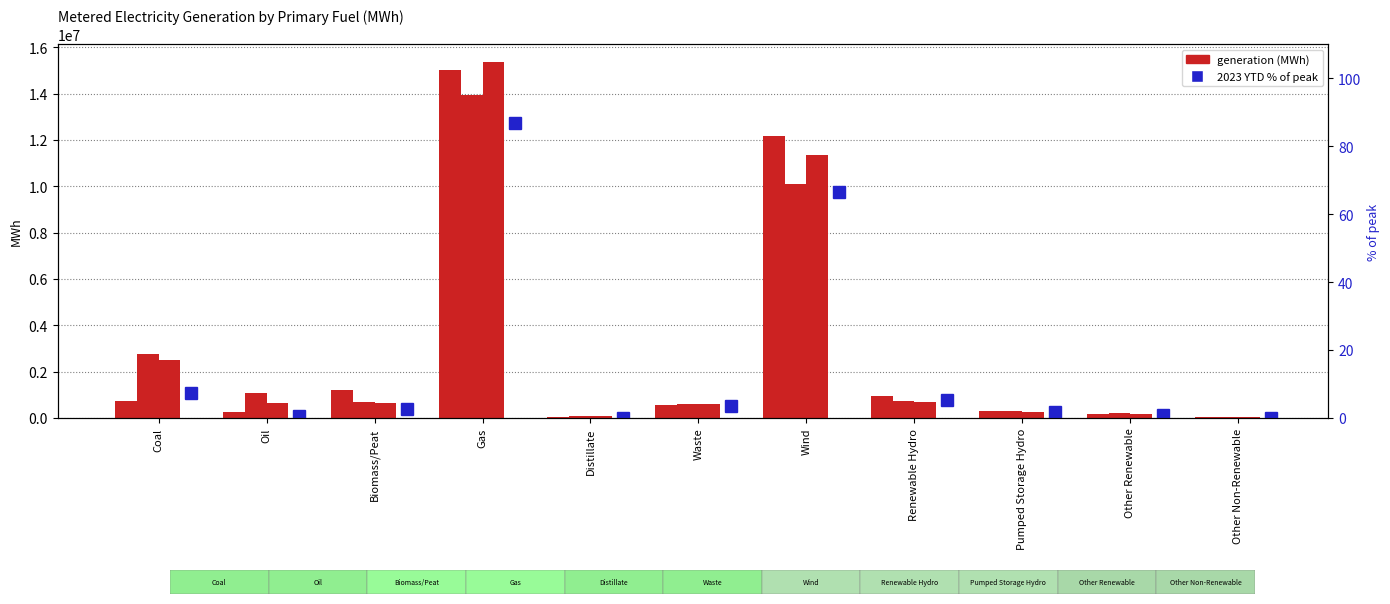

List the series in order of their overall mean, lowest first.

2023 (year-to-date) % of peak, generation 2020